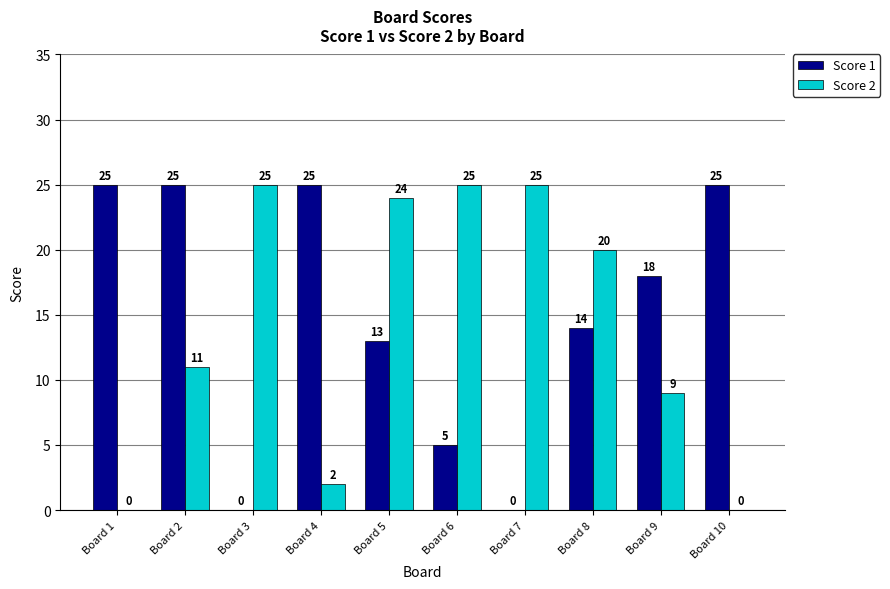

Between Board 2 and Board 5, which series saw the biggest shift?

Score 2